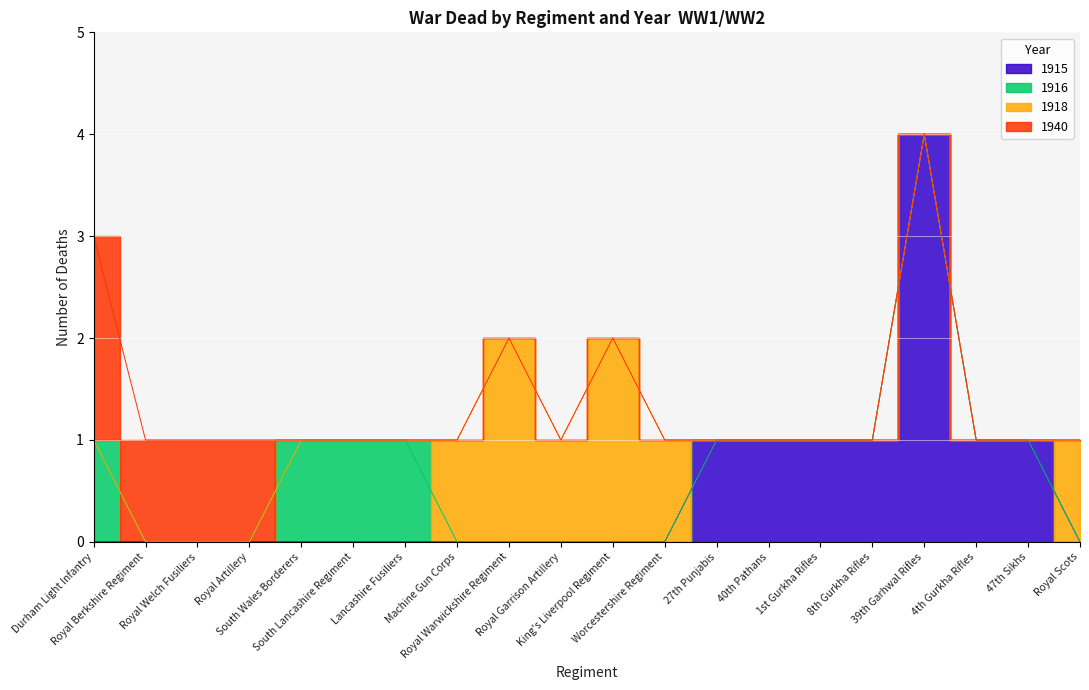

How many series are shown in this chart?

4